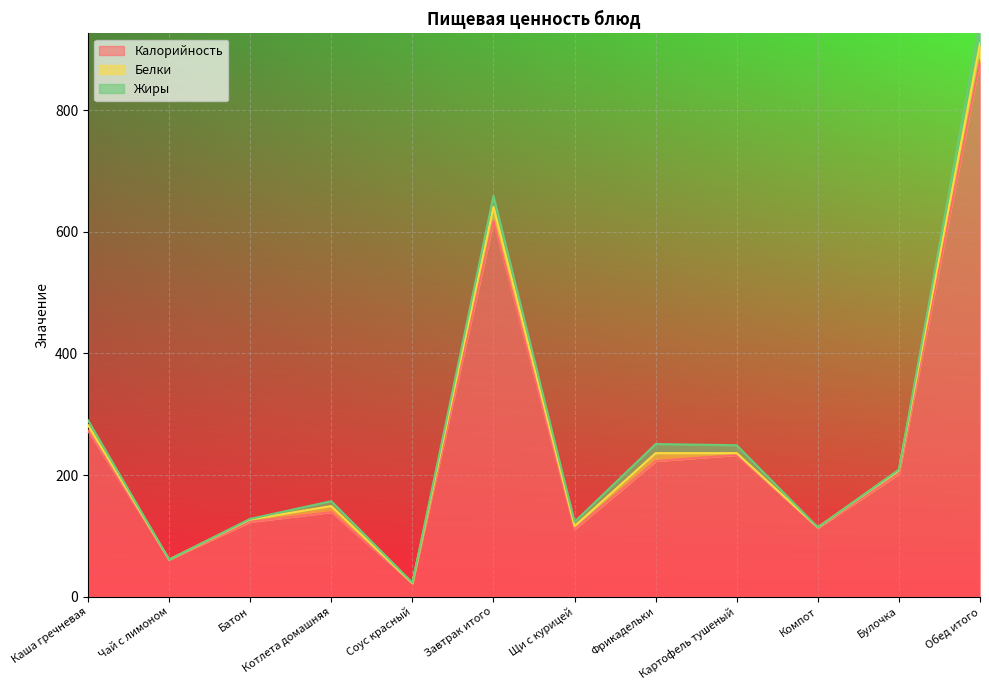

True or false: Жиры and Калорийность intersect in this chart.

False